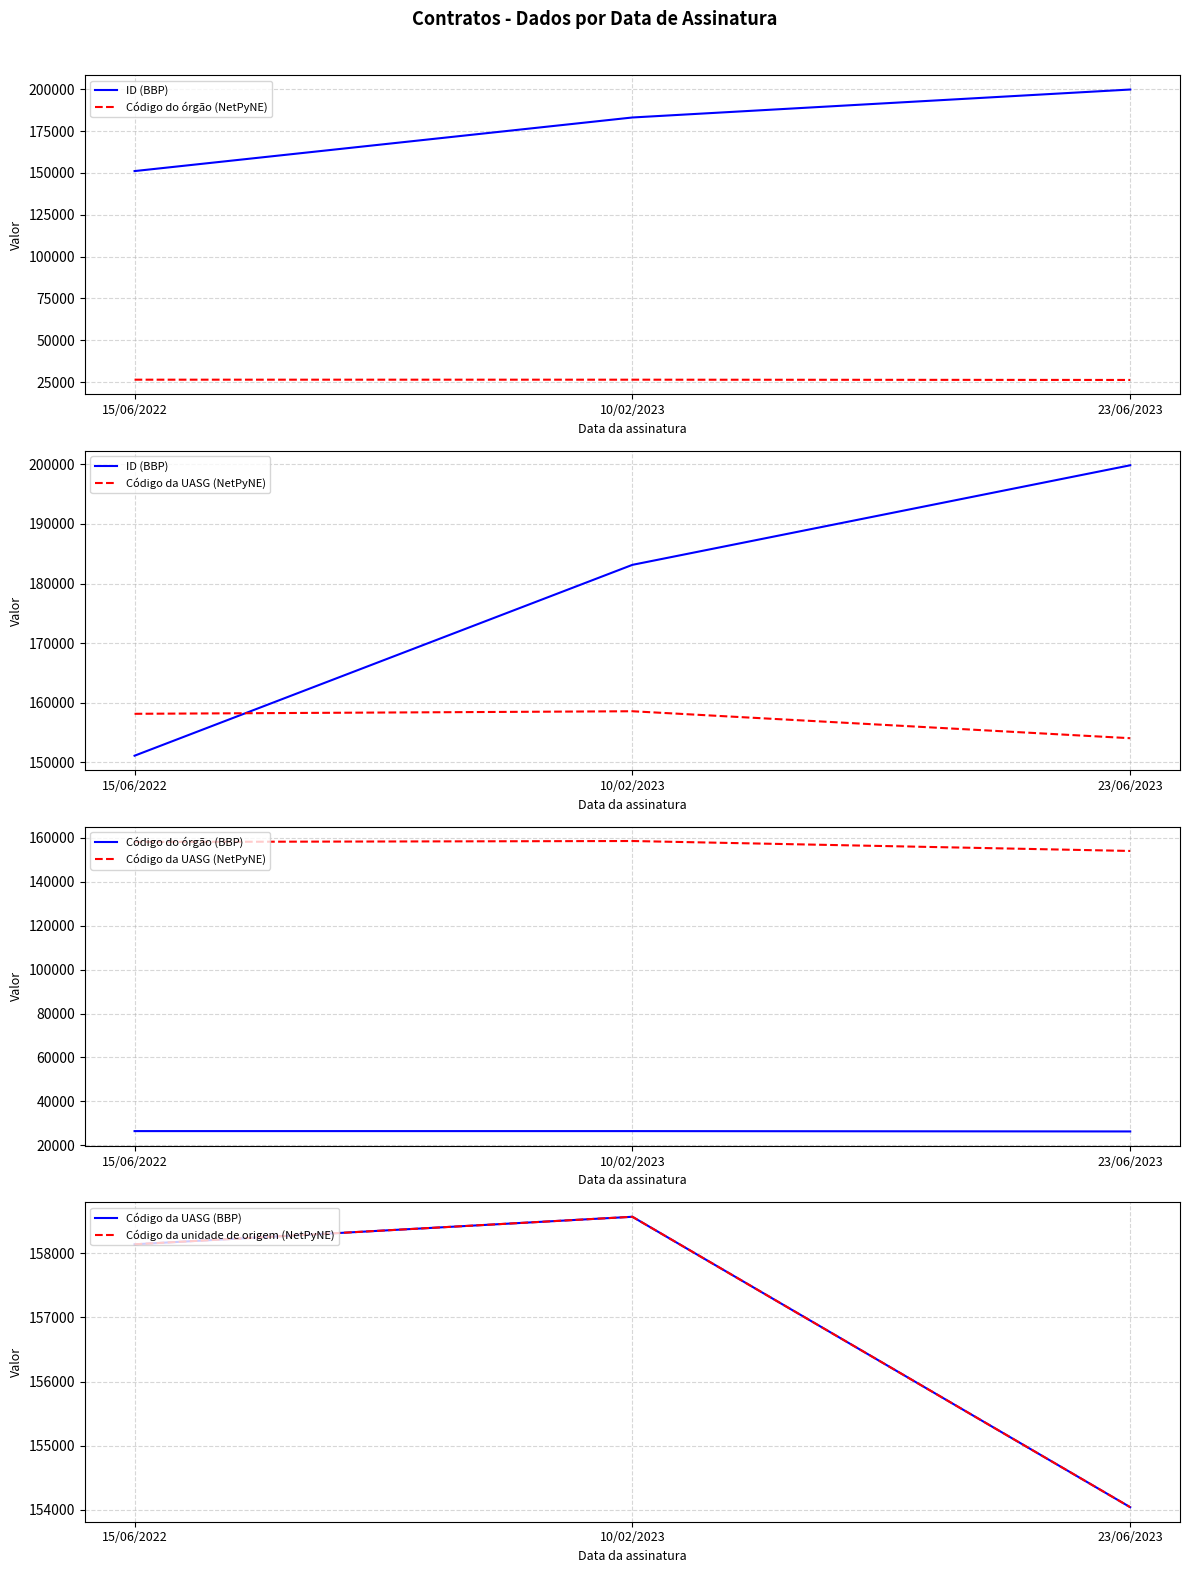

What are all the series names shown in the legend?

ID (BBP), Código do órgão (NetPyNE), Código da UASG (NetPyNE), Código do órgão (BBP), Código da UASG (BBP), Código da unidade de origem (NetPyNE)